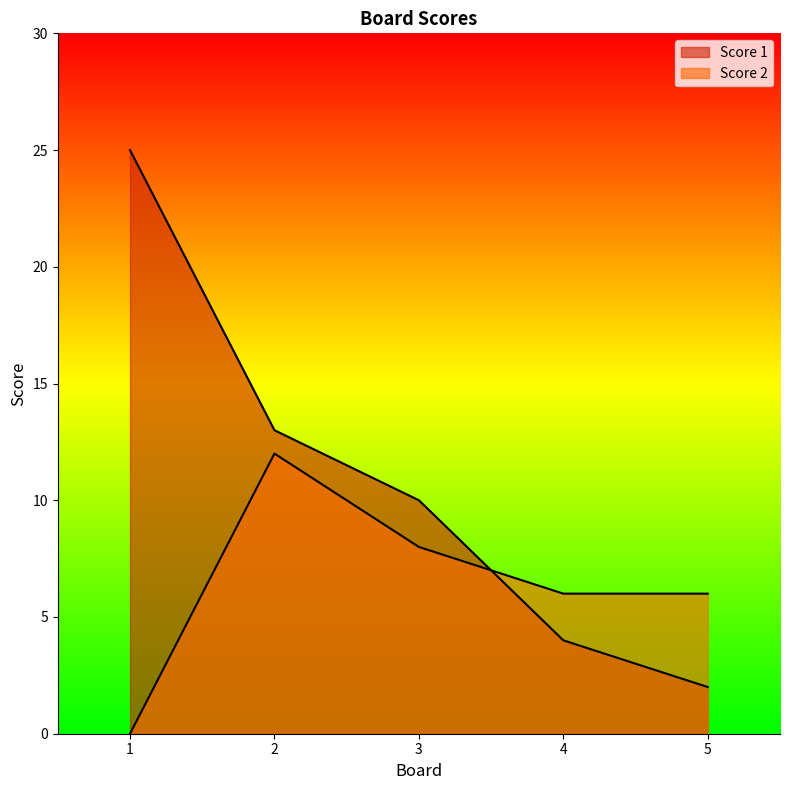

Between 5 and 3, which is larger?

3